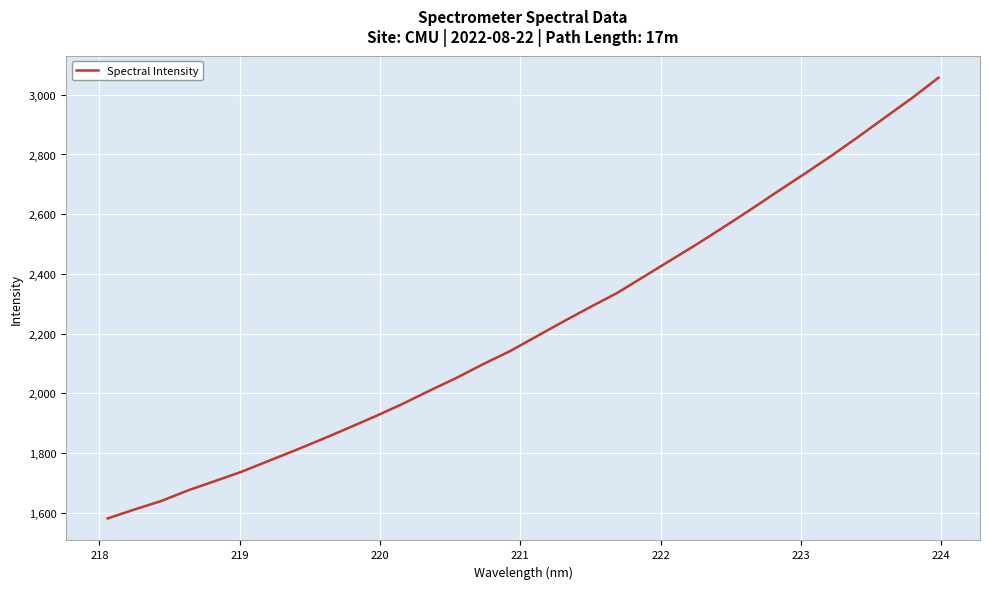

What is the difference between the maximum and minimum values?

1476.4